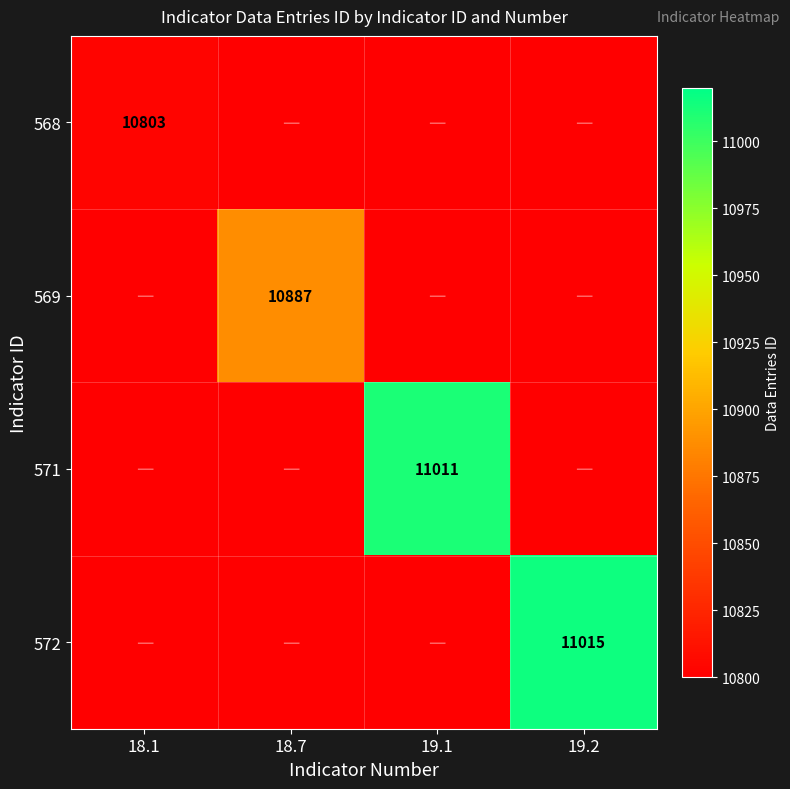

The 569 series shows 3125 at 18.7. True or false?

False